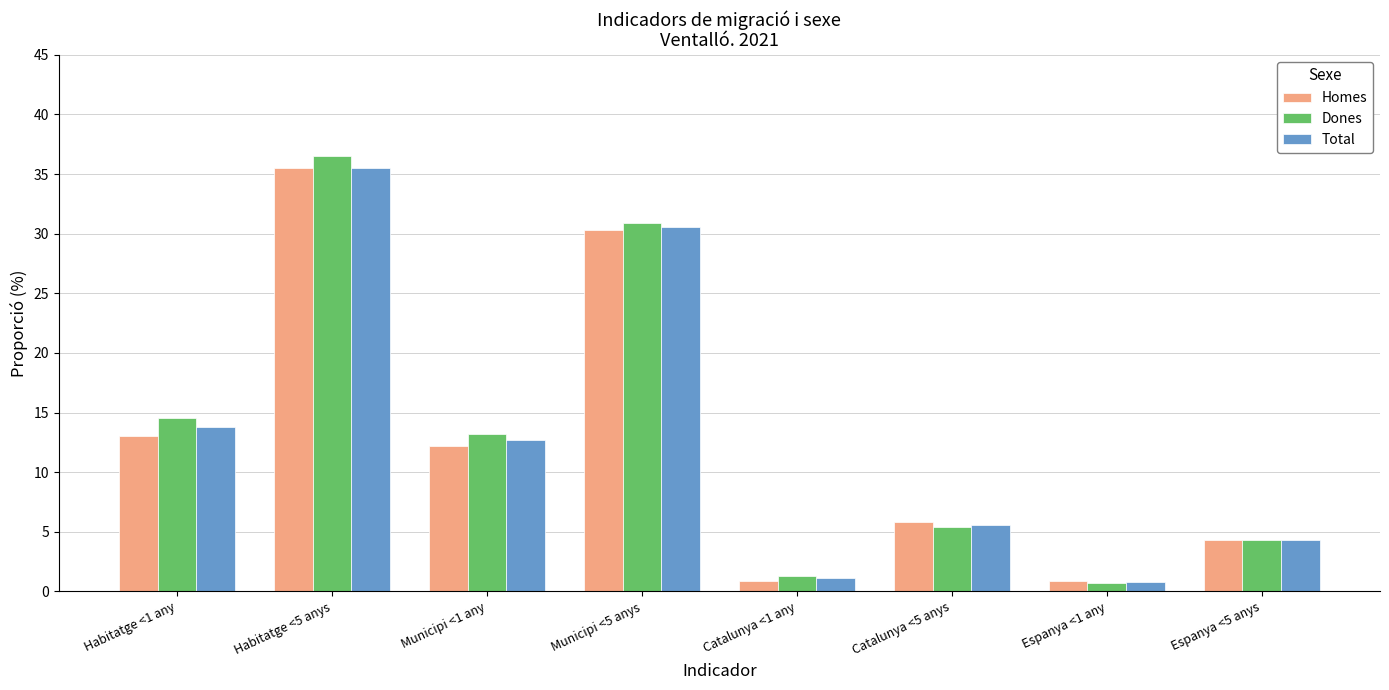

What is the label of the 7th bar from the right?

Habitatge <5 anys